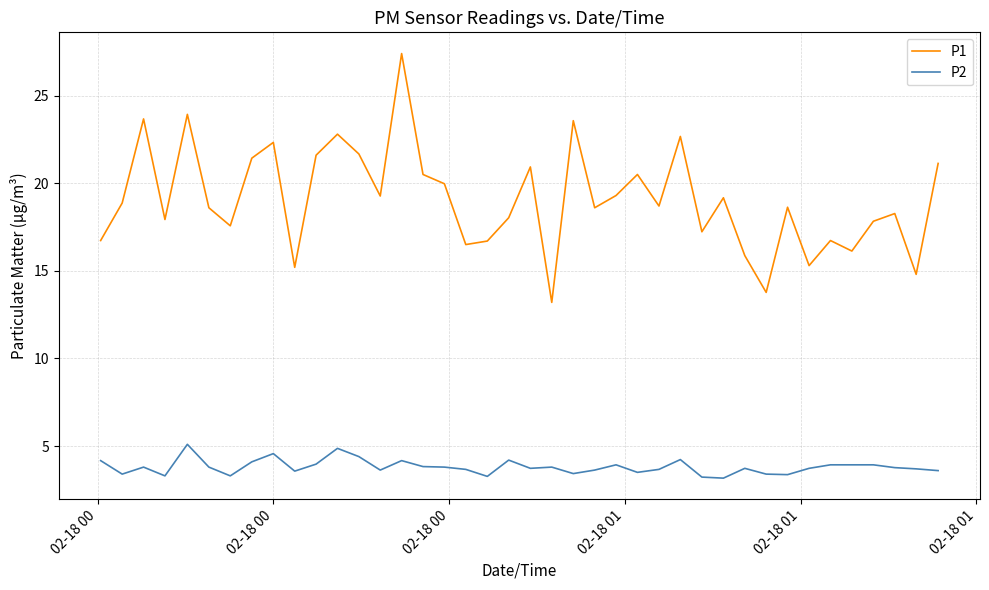

True or false: P2 and P1 cross at least once.

False